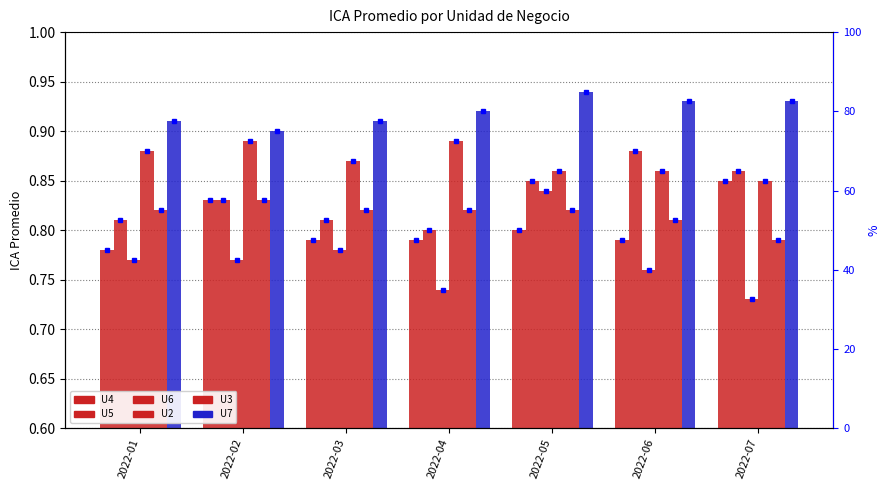

Is it true that U6 equals 0.2 at 2022-06?

False